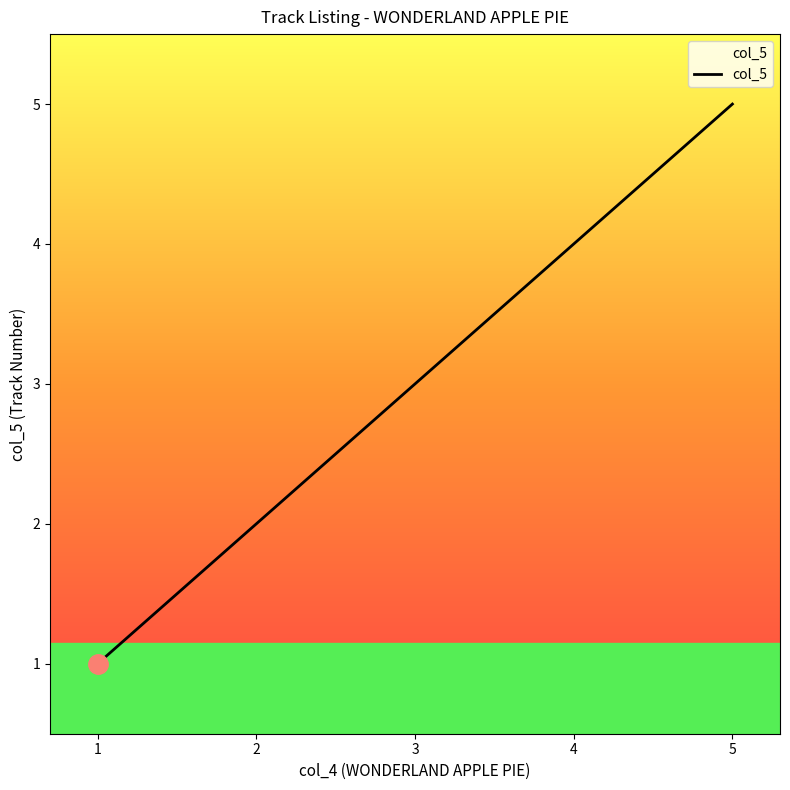

Is it true that the value at 3 is 3?

True